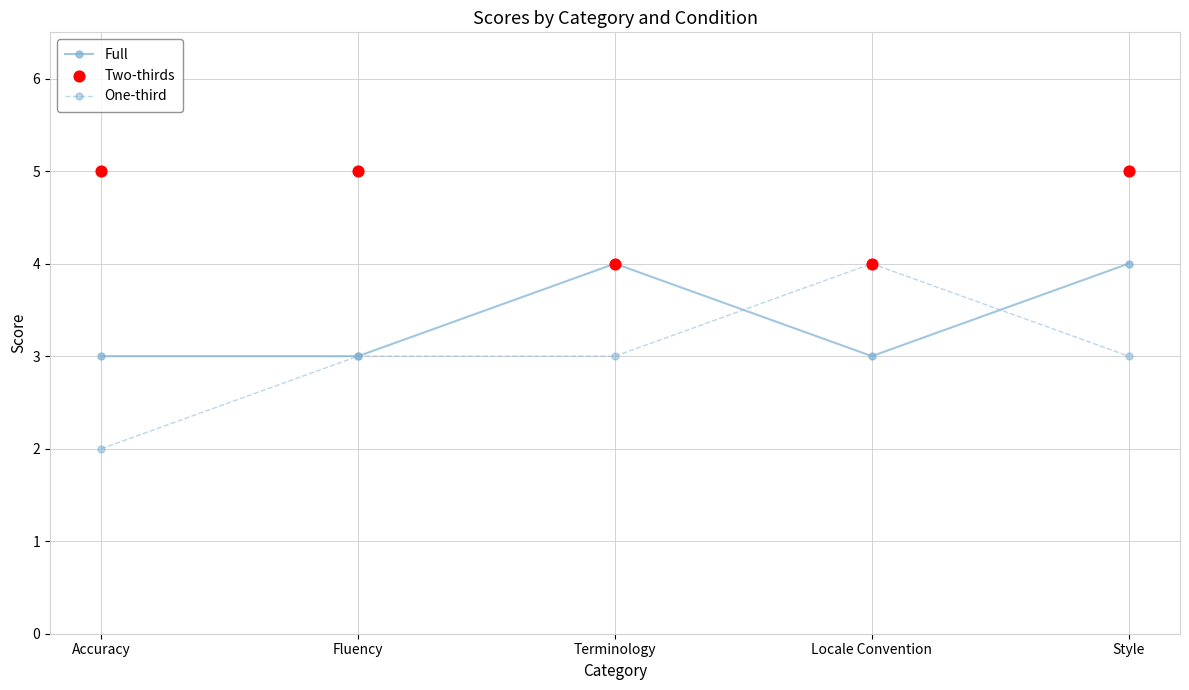

At how many categories does at least one series exceed 3?

5